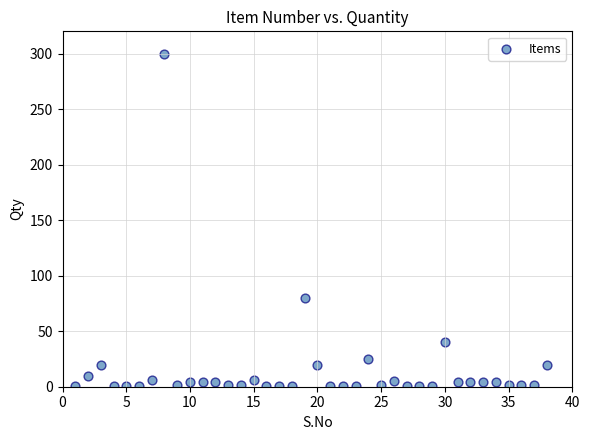

What is the range of Y values (max minus min)?

299